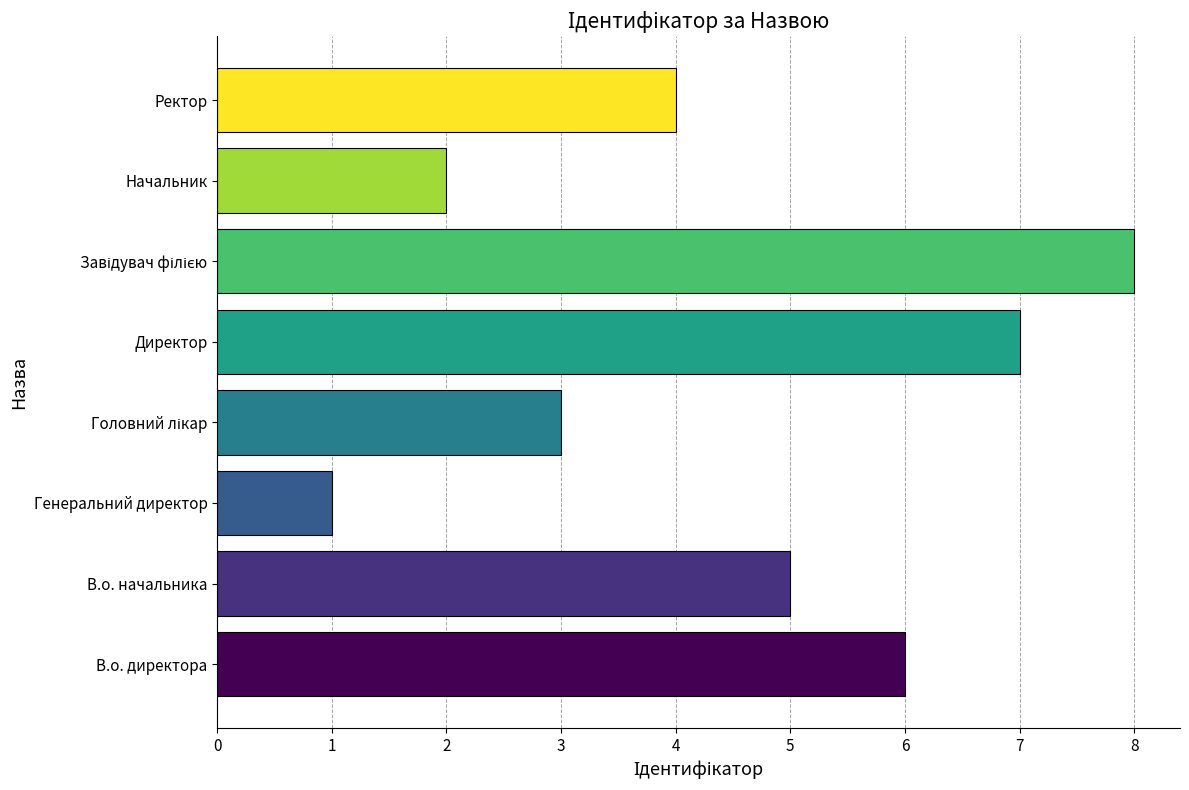

Which has a higher value, Начальник or В.о. директора?

В.о. директора